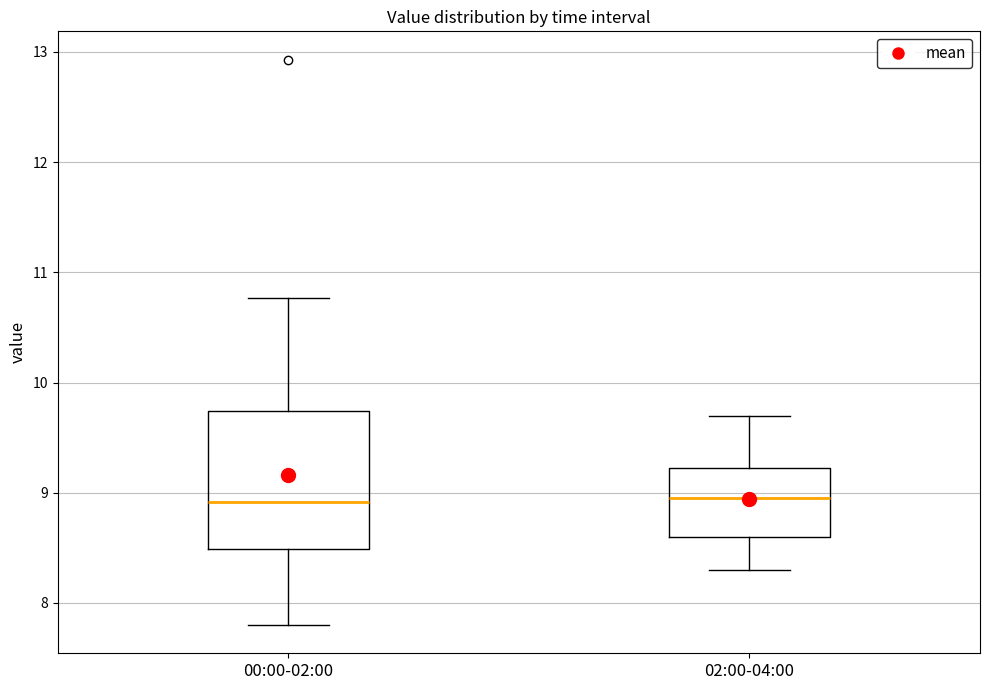

Comparing the boxes themselves (not the whiskers), which one is the tallest?

00:00-02:00